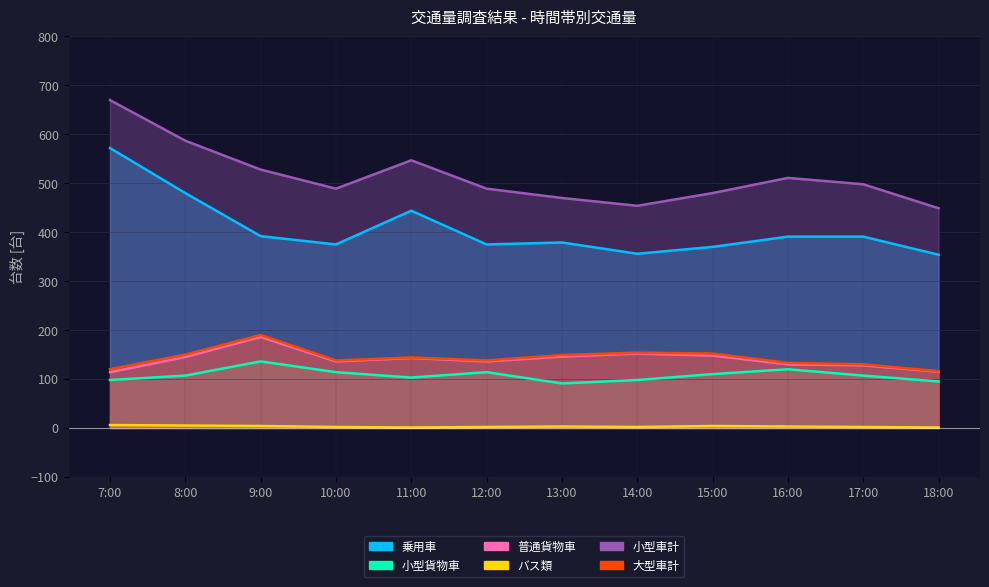

How many バス類 values are between 2 and 4?

8